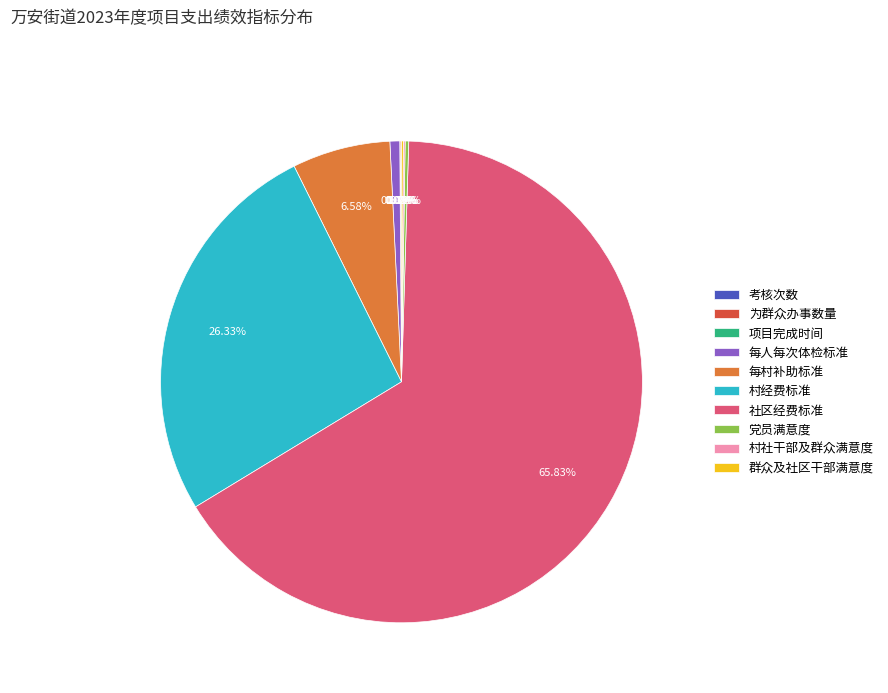

Which category accounts for the majority?

社区经费标准